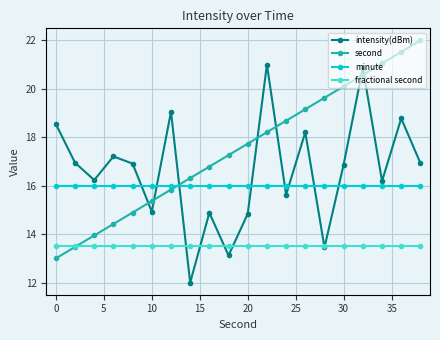

What are all the series names shown in the legend?

intensity(dBm), second, minute, fractional second